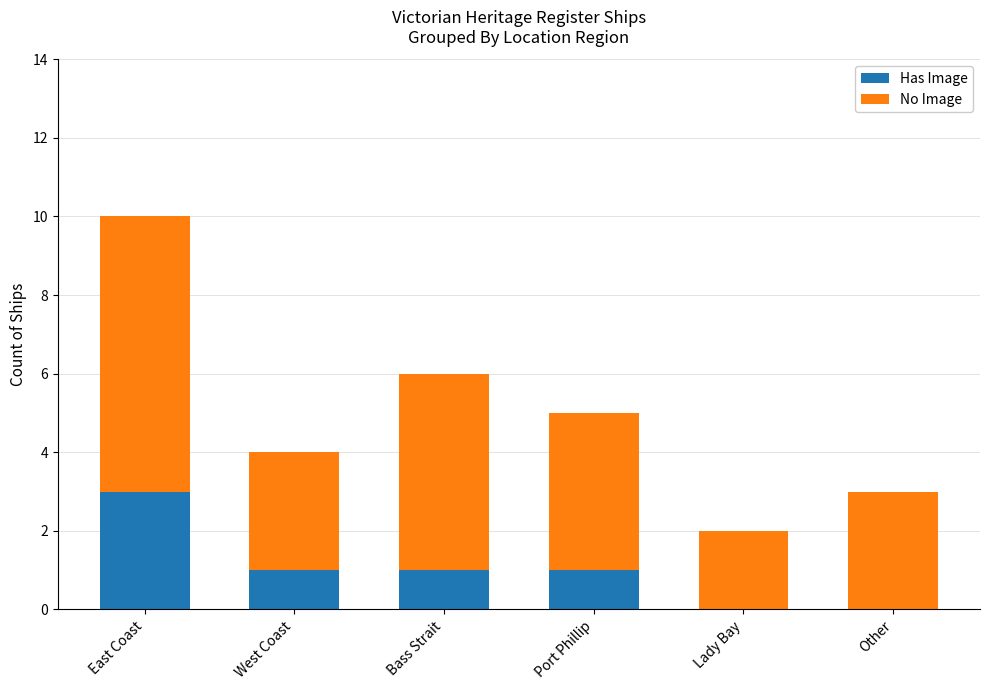

At which category is the sum across all series the highest?

East Coast